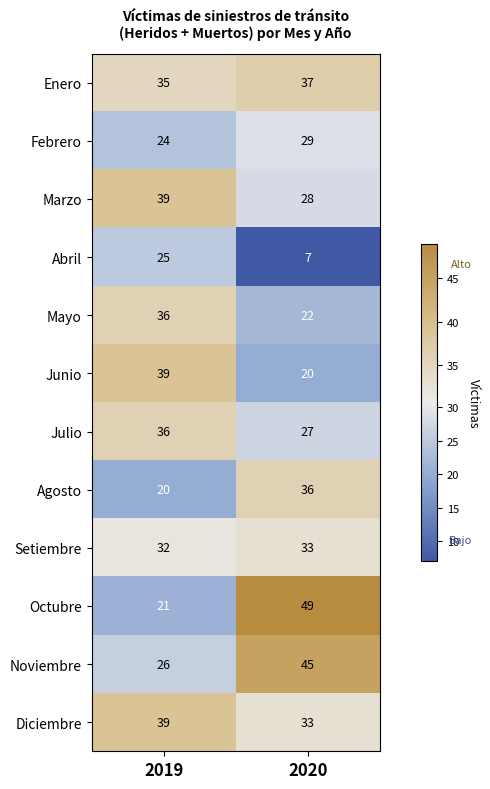

Reading left to right, extract all data points from this chart.

Enero: 2019=35	2020=37
Febrero: 2019=24	2020=29
Marzo: 2019=39	2020=28
Abril: 2019=25	2020=7
Mayo: 2019=36	2020=22
Junio: 2019=39	2020=20
Julio: 2019=36	2020=27
Agosto: 2019=20	2020=36
Setiembre: 2019=32	2020=33
Octubre: 2019=21	2020=49
Noviembre: 2019=26	2020=45
Diciembre: 2019=39	2020=33